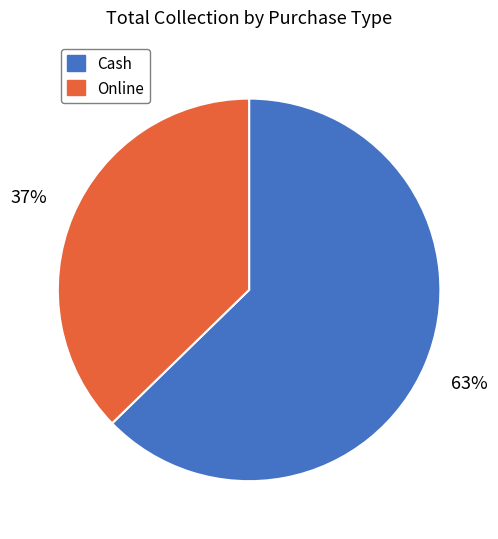

What is the largest slice in the pie chart?

Cash